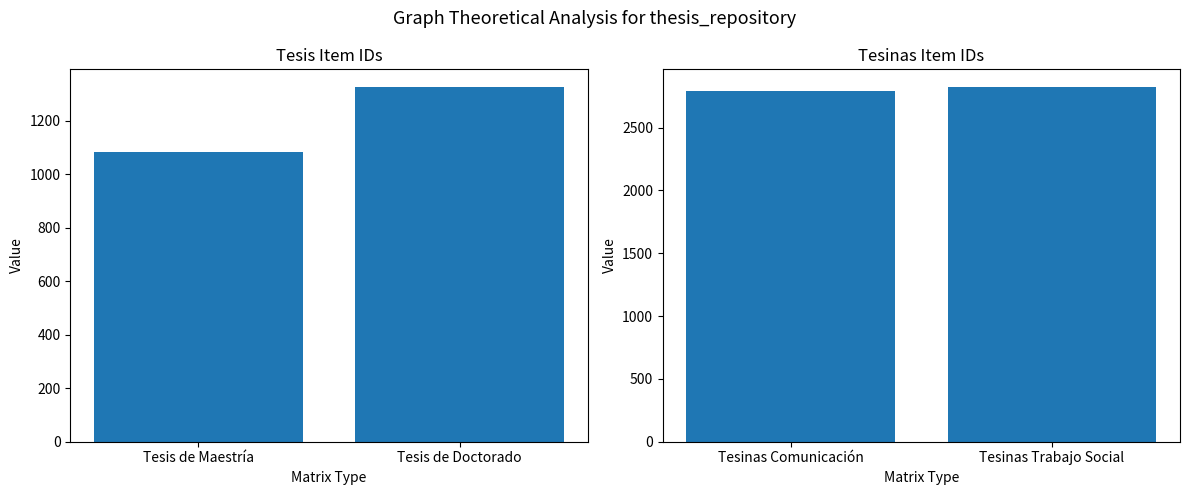

Rank the categories by value from highest to lowest.

Tesinas Trabajo Social, Tesinas Comunicación